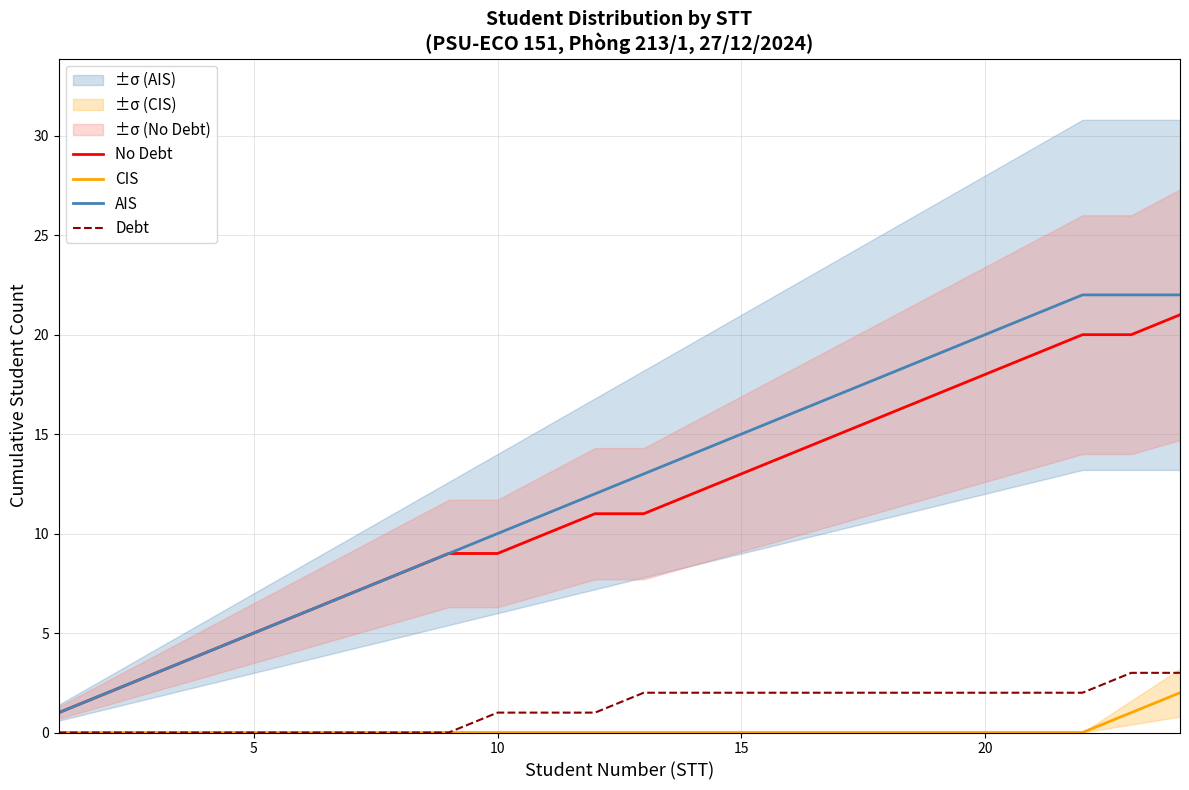

What is the maximum value for Debt?

3